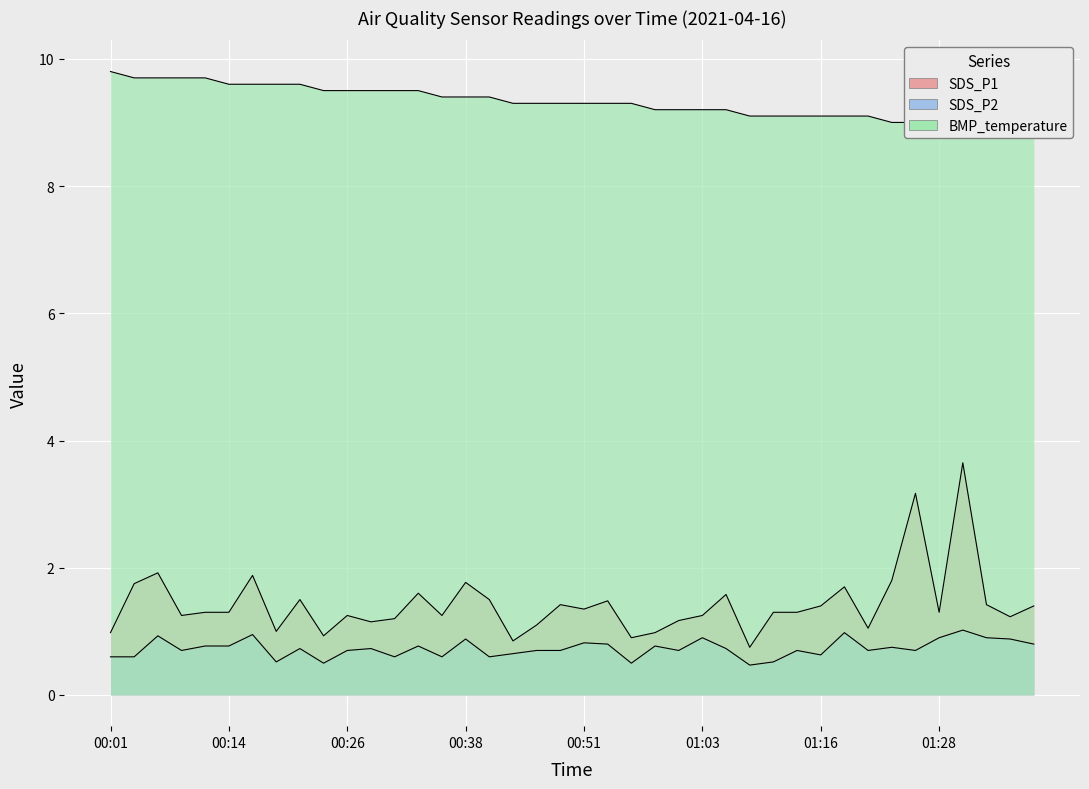

True or false: SDS_P2 and SDS_P1 intersect in this chart.

False